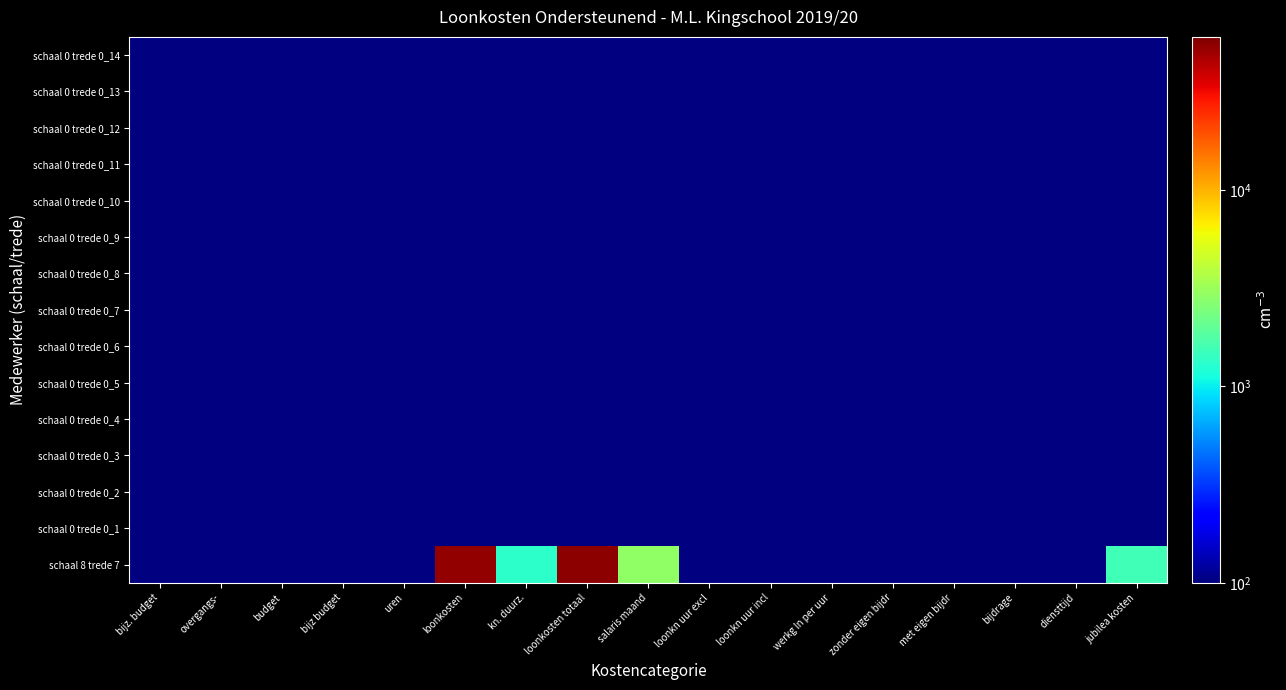

At which category is the sum across all series the highest?

loonkosten totaal